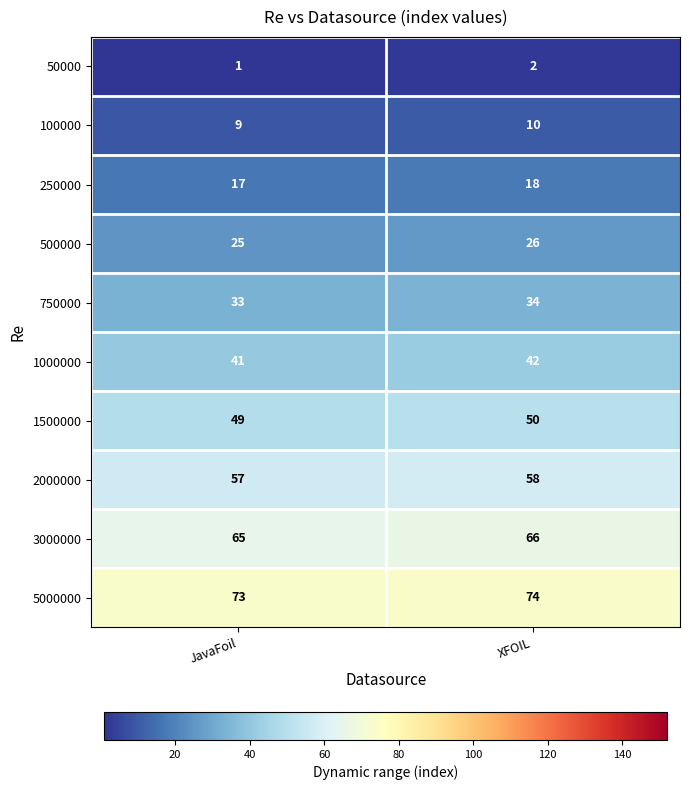

Reading left to right, transcribe all the data shown in this chart.

50000: 1	2
100000: 9	10
250000: 17	18
500000: 25	26
750000: 33	34
1000000: 41	42
1500000: 49	50
2000000: 57	58
3000000: 65	66
5000000: 73	74